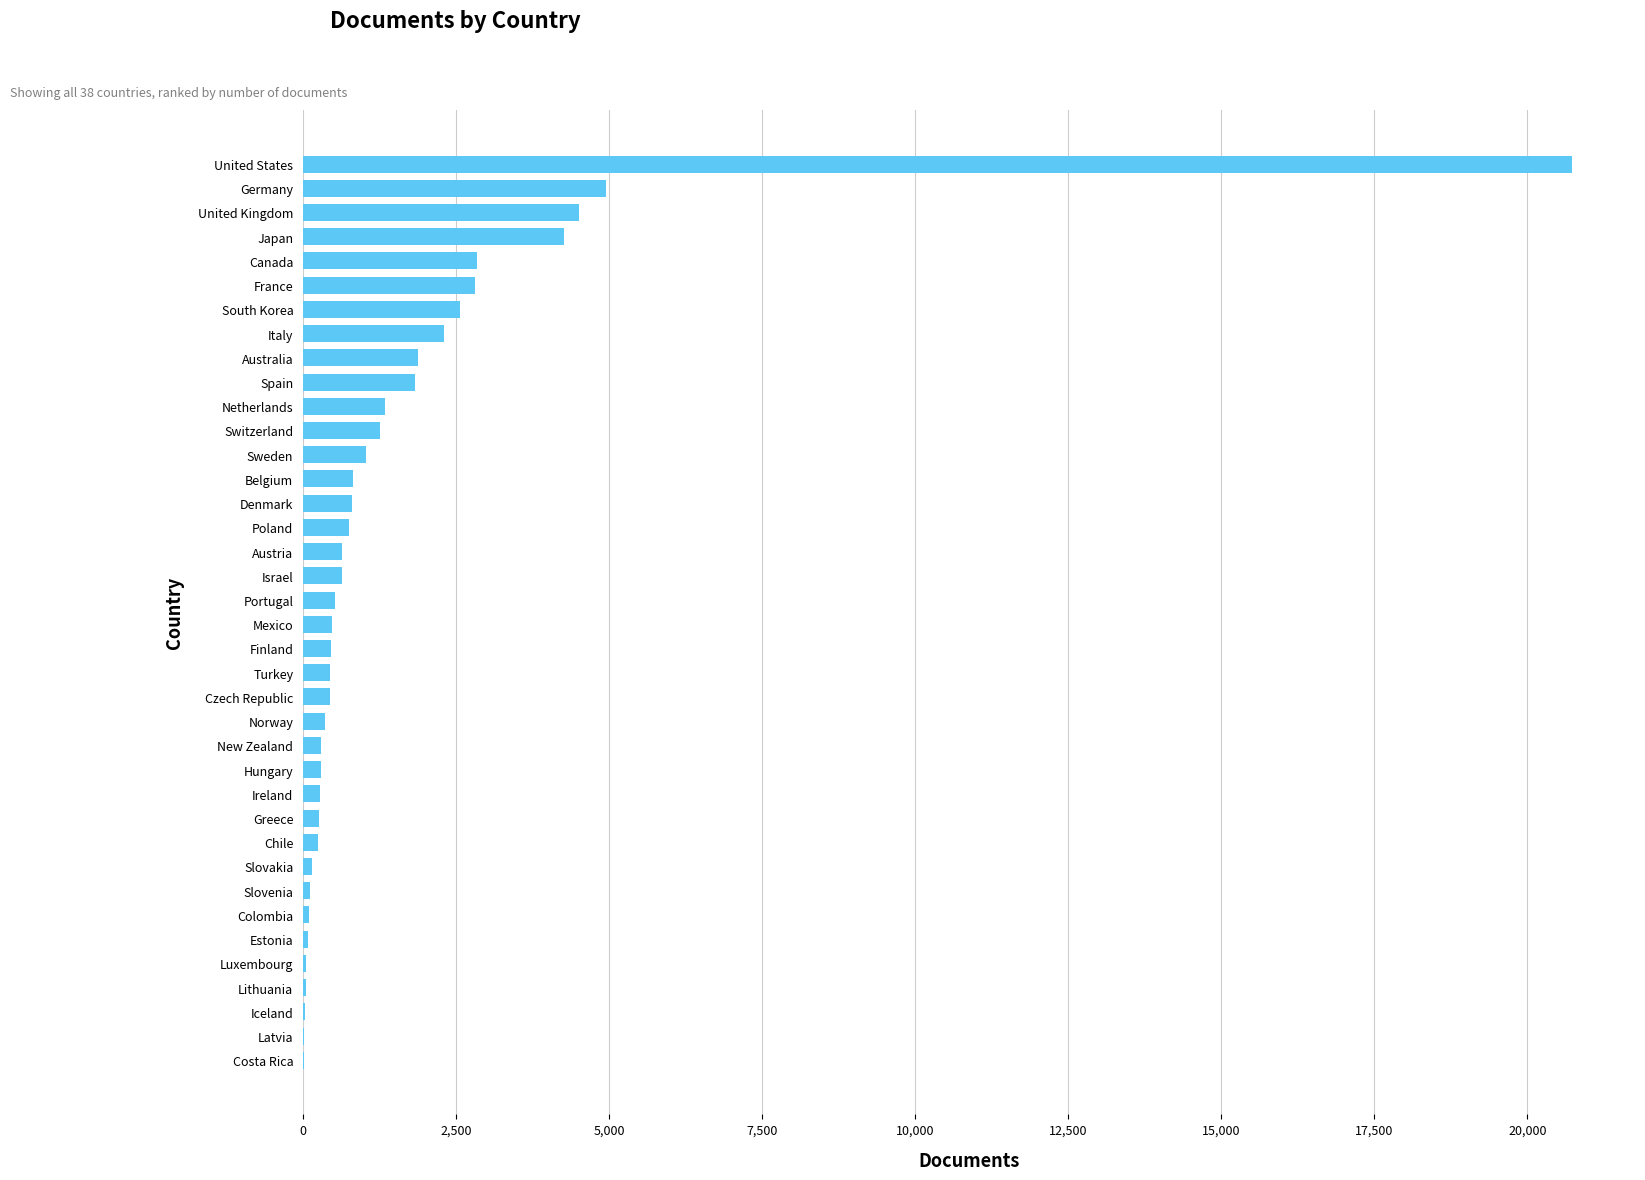

At which category does the chart reach its peak across all series?

United States